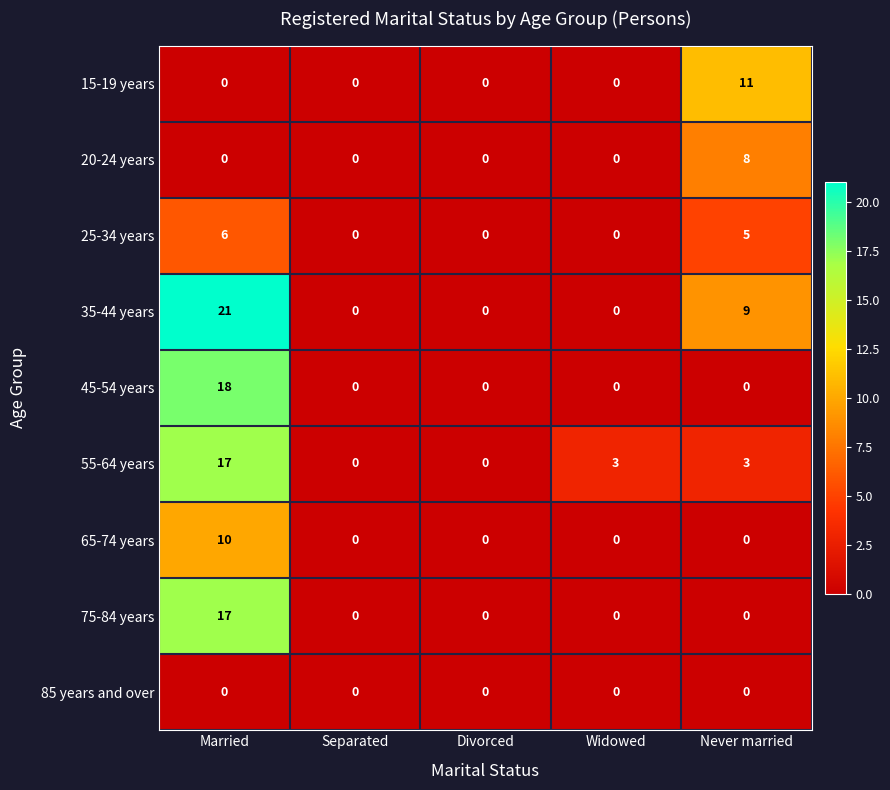

Is it true that 15-19 years equals 11 at Never married?

True